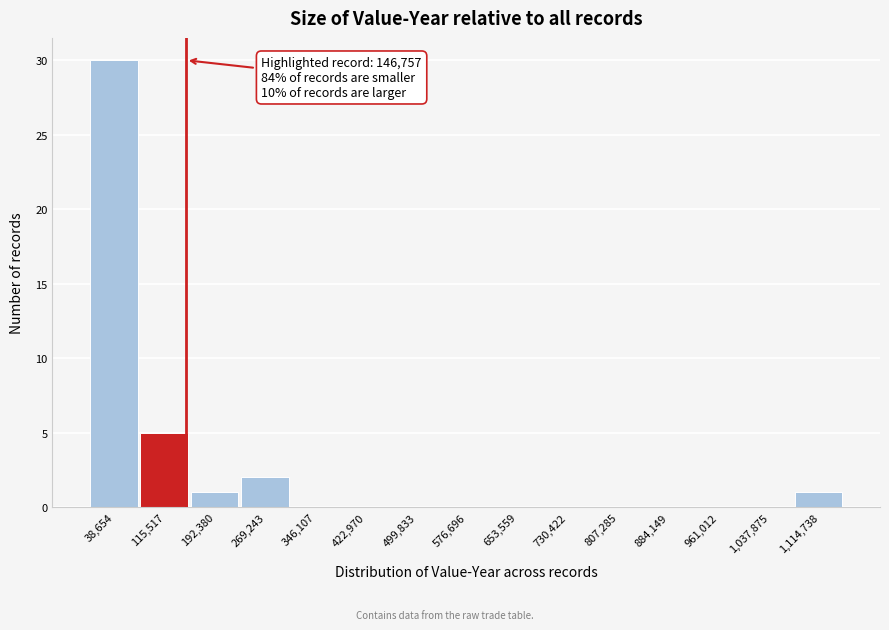

Which range on the x-axis has the tallest bar?

0 to 80000